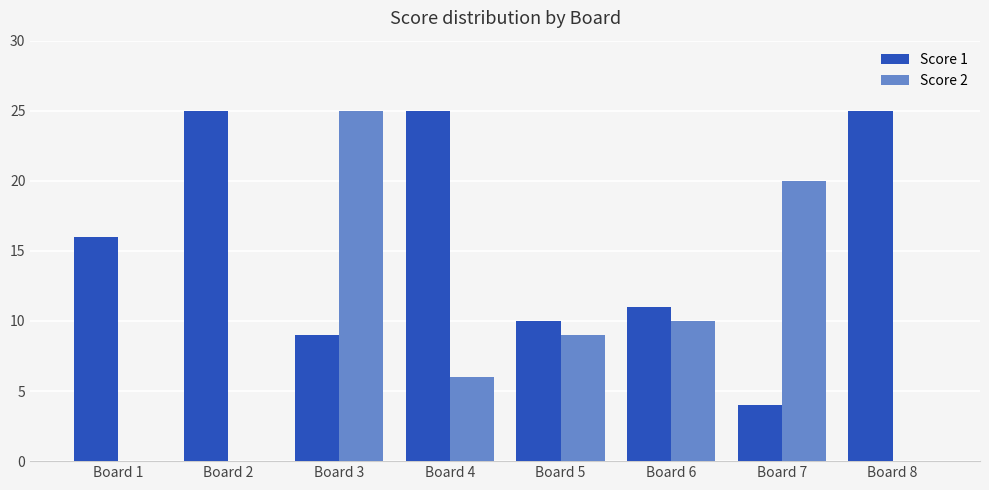

What are all the series names shown in the legend?

Score 1, Score 2